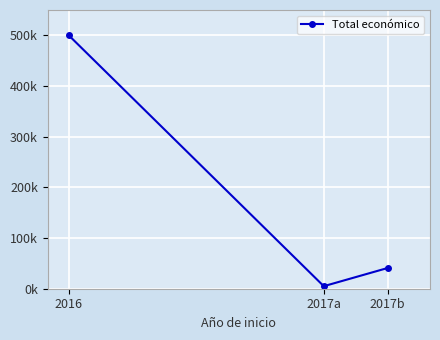

How many data points are above 40814?

1